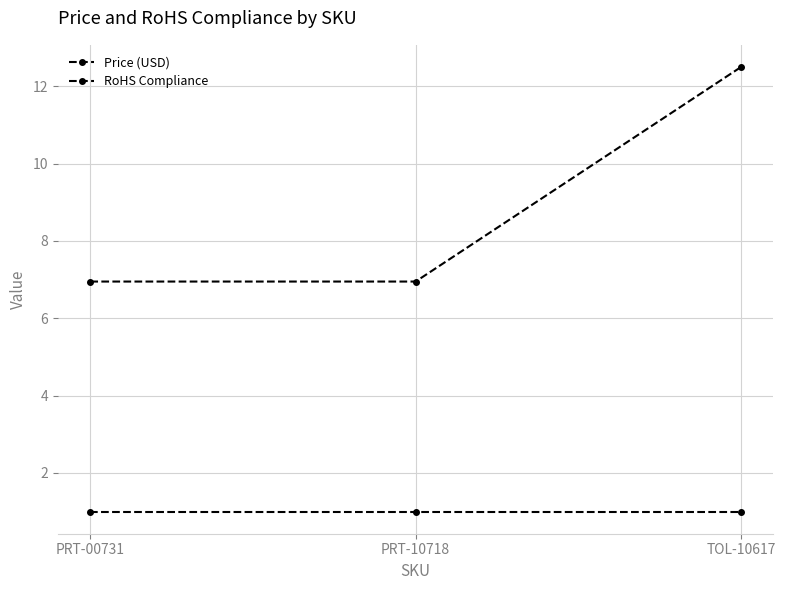

How many distinct data groups are displayed?

2